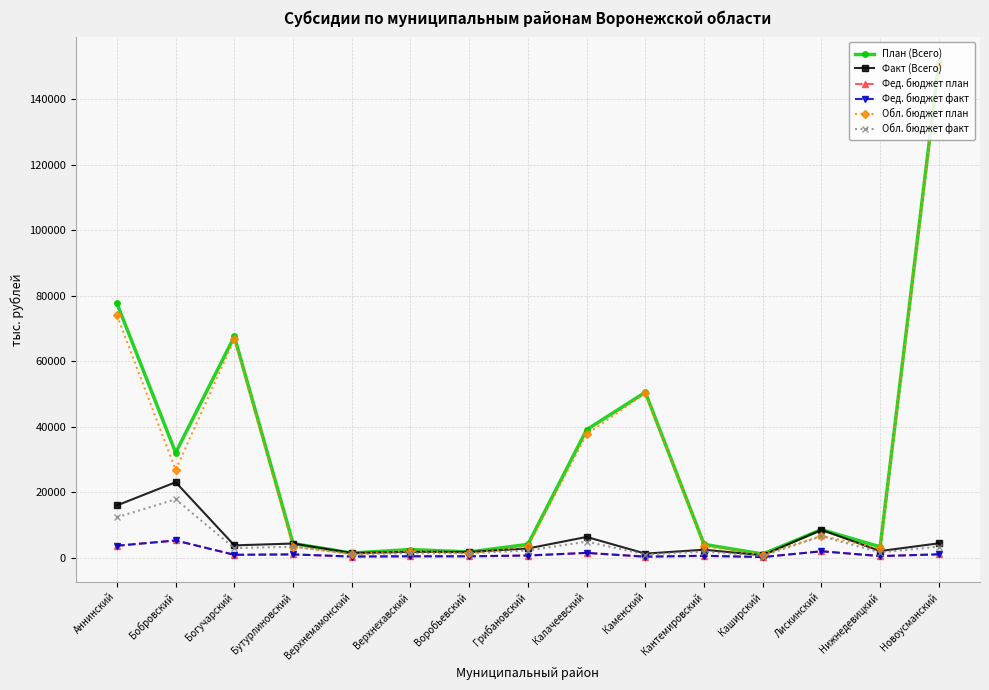

What is the label of the 5th point from the right?

Кантемировский